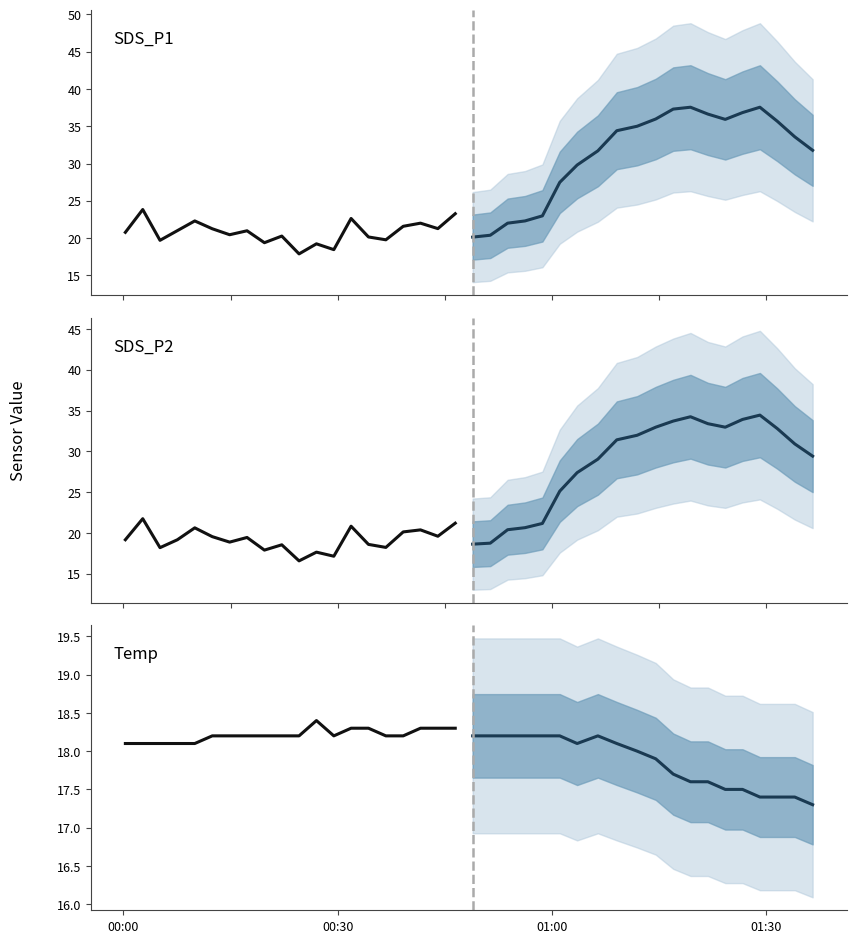

Reading right to left, transcribe all the data shown in this chart.

SDS_P1 projection: 31.8	33.6	35.7	37.5	36.8	35.9	36.6	37.5	37.3	36.0	35.0	34.4	31.7	29.8	27.5	23.0	22.3	22.0	20.4	20.1
SDS_P1 historical: 23.3	21.3	22.0	21.6	19.8	20.1	22.6	18.4	19.2	17.9	20.3	19.4	21.0	20.4	21.2	22.3	21.0	19.7	23.8	20.8
SDS_P2 projection: 29.4	30.9	32.8	34.5	33.9	33.0	33.4	34.2	33.7	33.0	32.0	31.4	29.1	27.4	25.1	21.2	20.6	20.4	18.8	18.6
SDS_P2 historical: 21.2	19.6	20.4	20.1	18.2	18.6	20.8	17.1	17.6	16.6	18.6	17.9	19.4	18.9	19.6	20.6	19.2	18.2	21.8	19.2
Temp projection: 17.3	17.4	17.4	17.4	17.5	17.5	17.6	17.6	17.7	17.9	18.0	18.1	18.2	18.1	18.2	18.2	18.2	18.2	18.2	18.2
Temp historical: 18.3	18.3	18.3	18.2	18.2	18.3	18.3	18.2	18.4	18.2	18.2	18.2	18.2	18.2	18.2	18.1	18.1	18.1	18.1	18.1